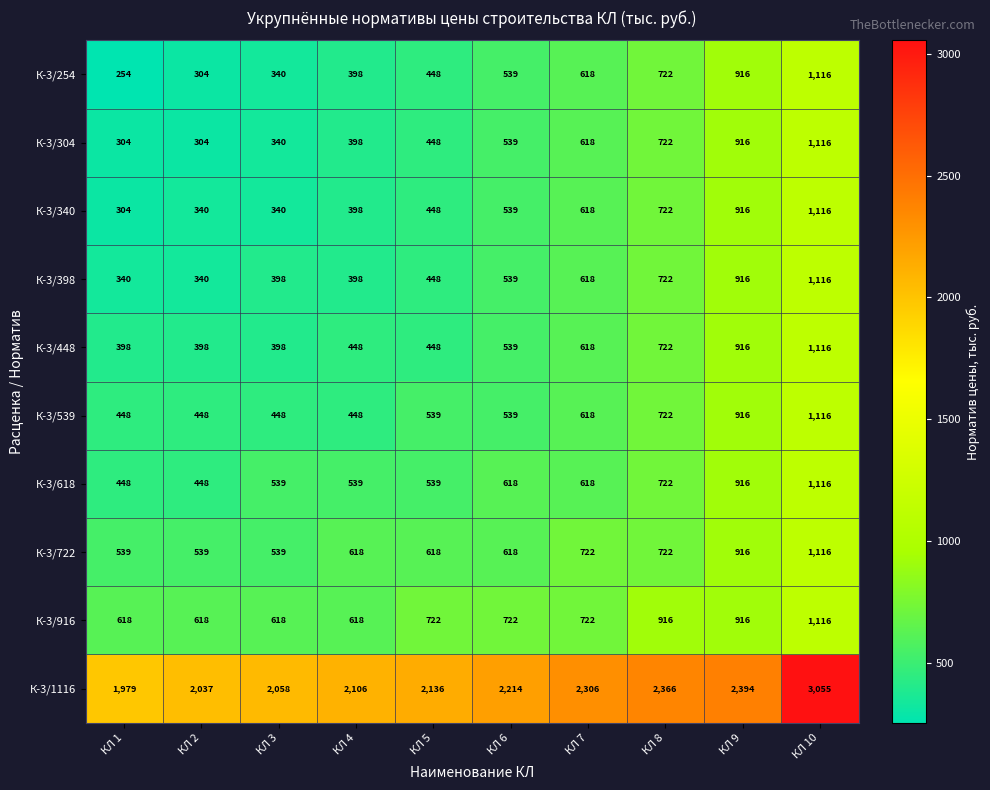

How many values in the К-3/1116 series are below 2214?

5